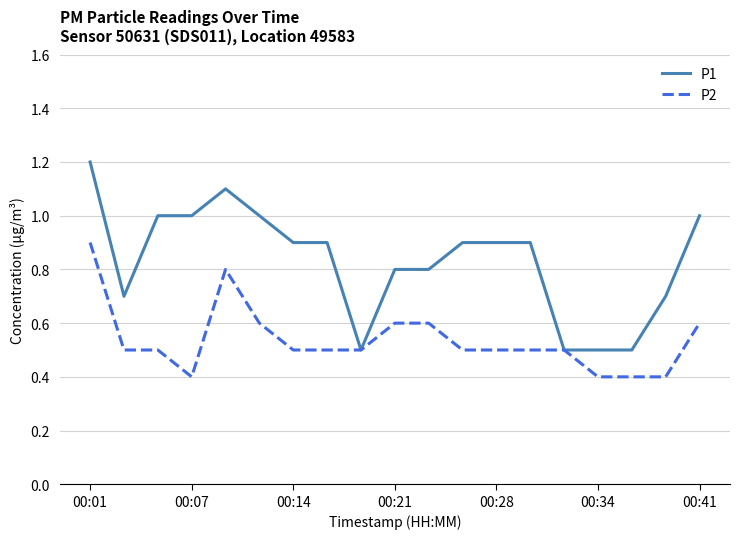

Which series has the largest range (max minus min)?

P1